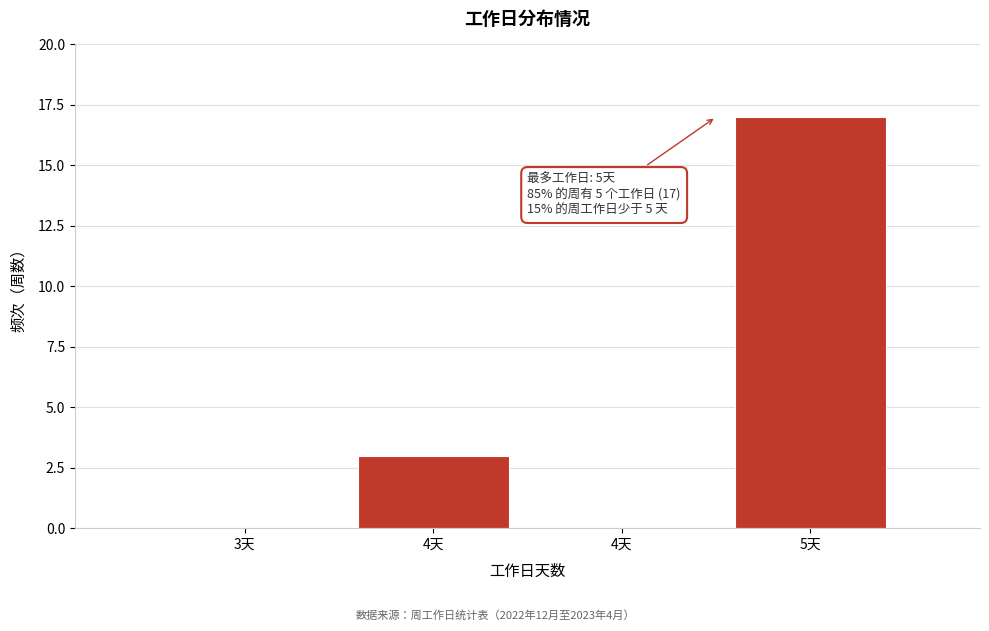

Count the number of categories in the chart.

4